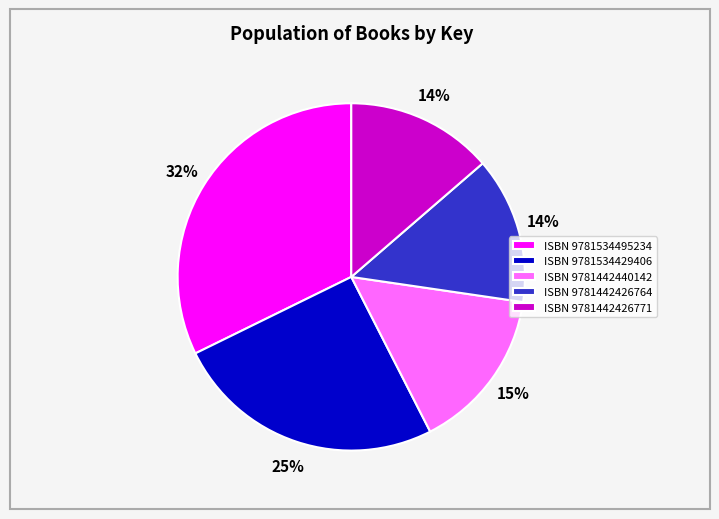

Does any single category account for the majority?

No